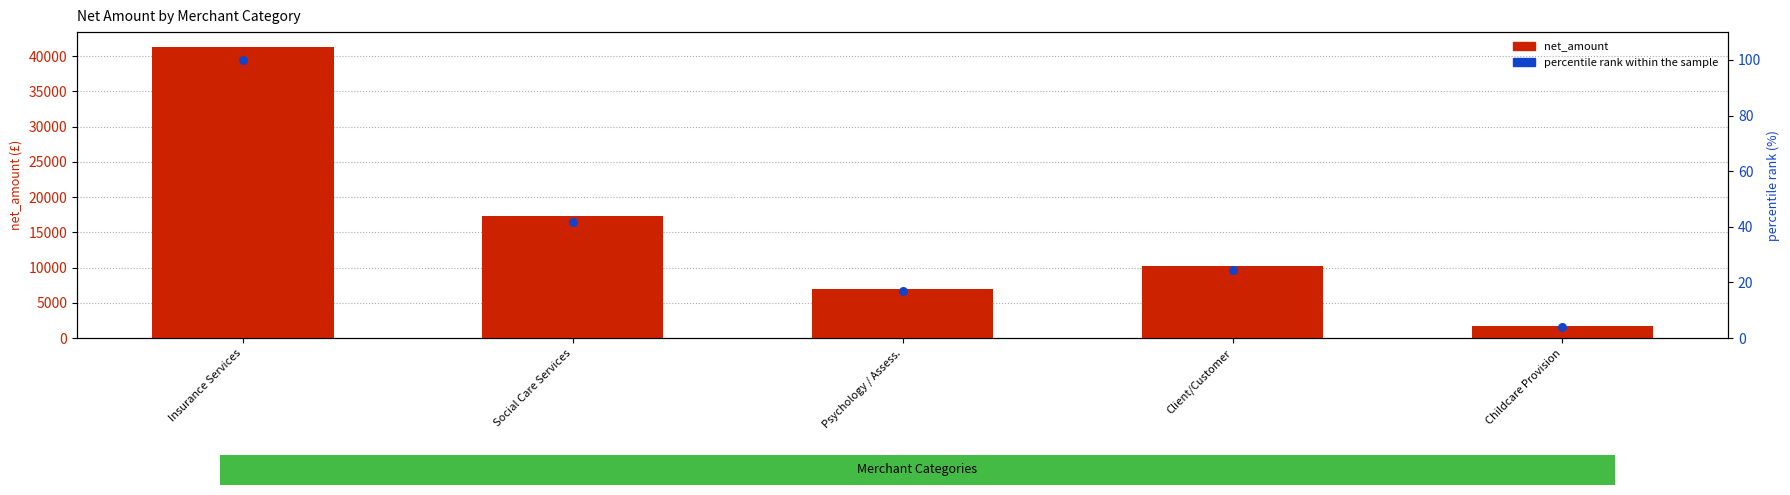

Which series has the largest total across all categories?

net_amount